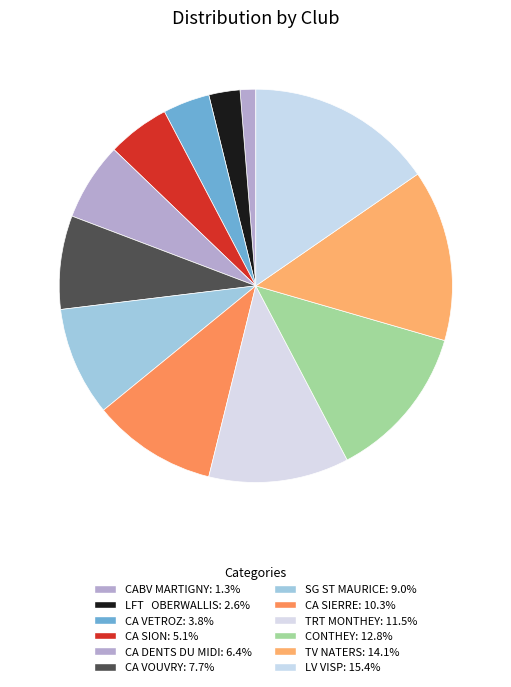

How many slices are in this pie chart?

12